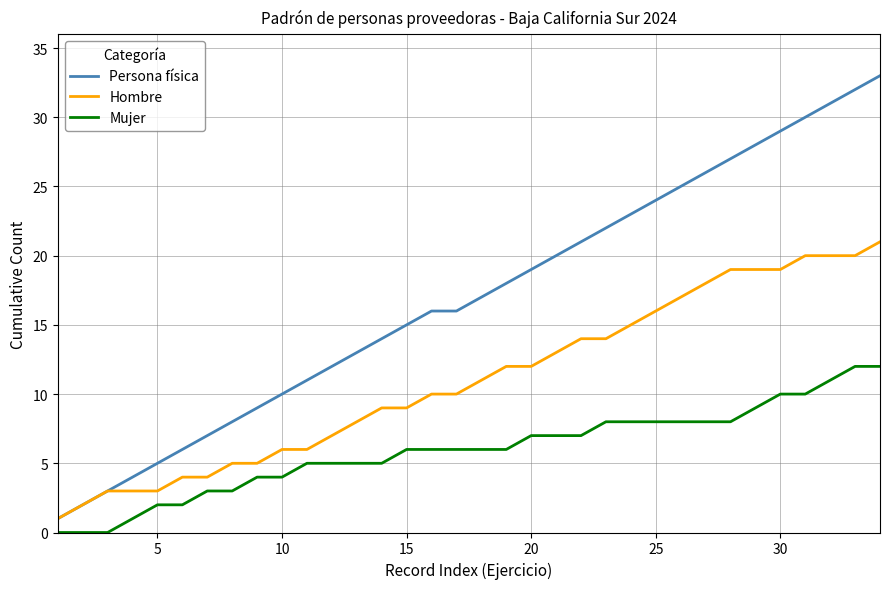

What is the maximum value shown in the chart?

33